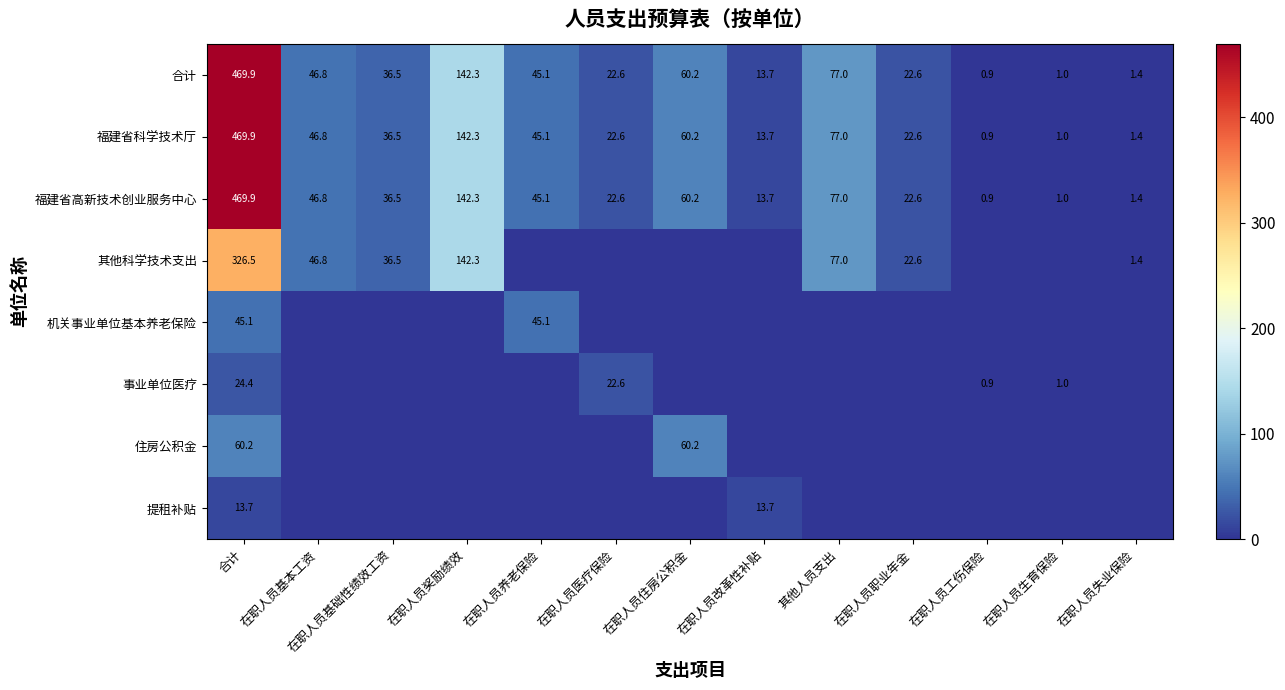

Where does the 福建省高新技术创业服务中心 series first go above 36?

合计